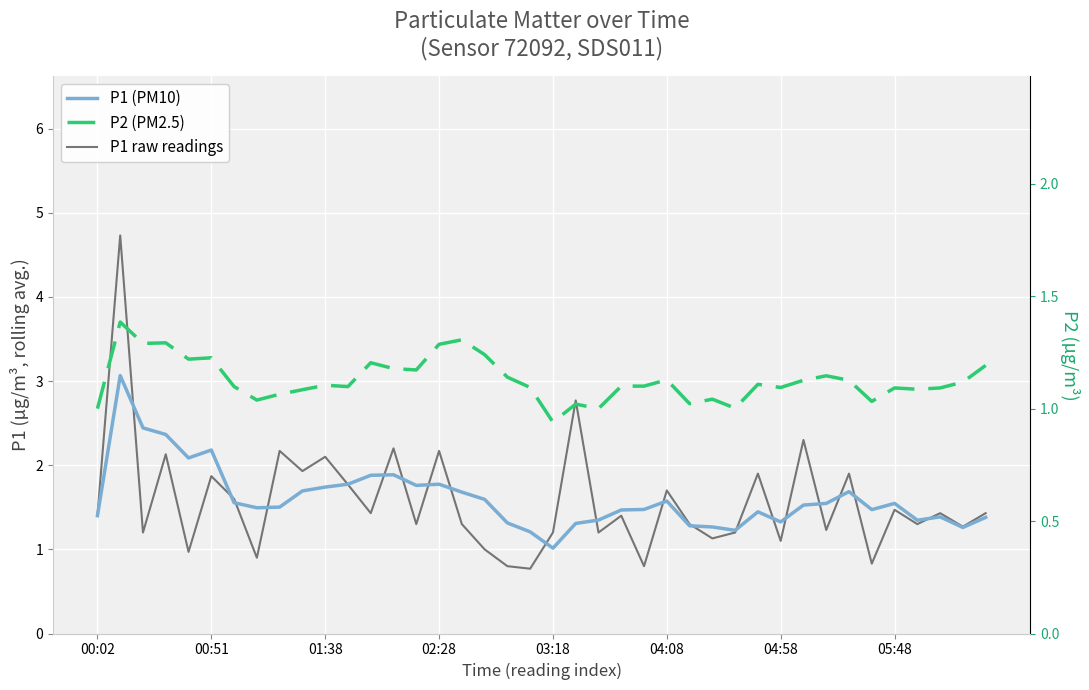

What is the greatest value displayed?

4.7